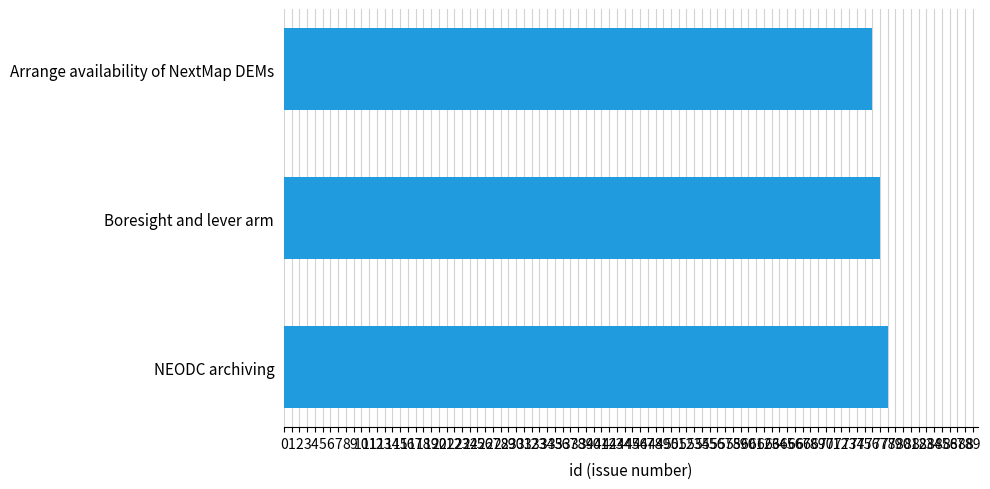

What value does the data have at NEODC archiving?

78